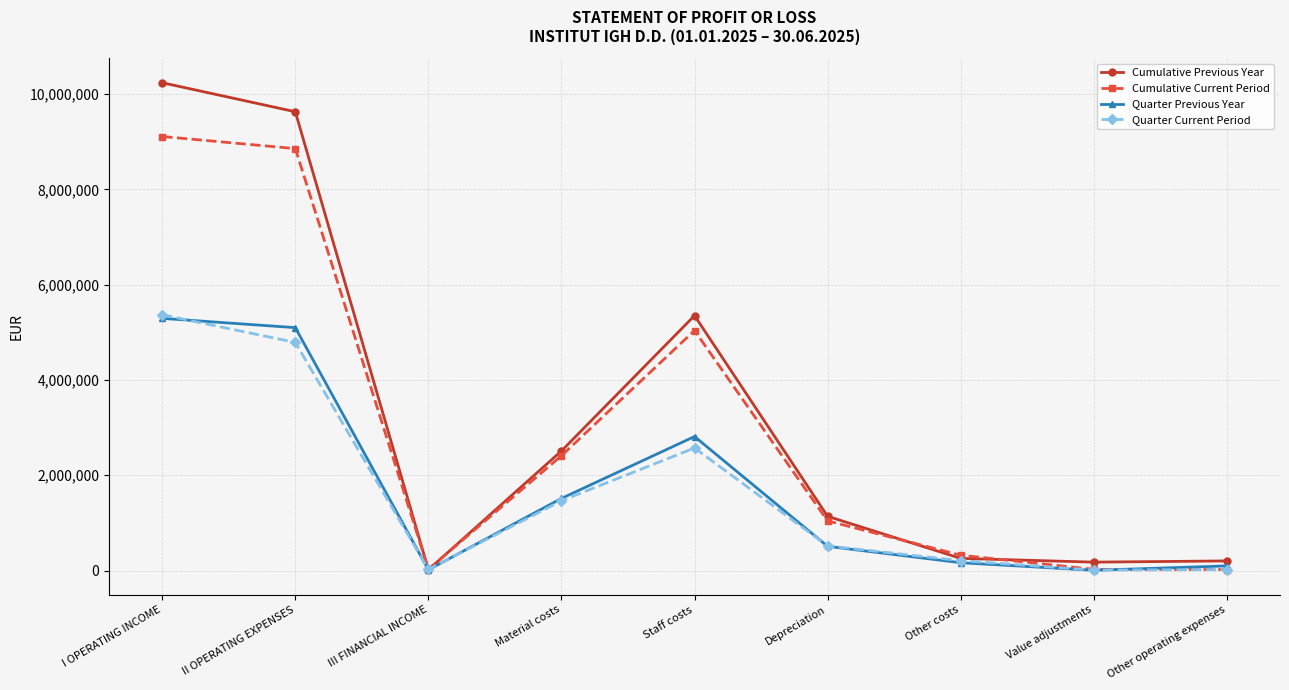

Which series has the widest spread of values?

Cumulative Previous Year